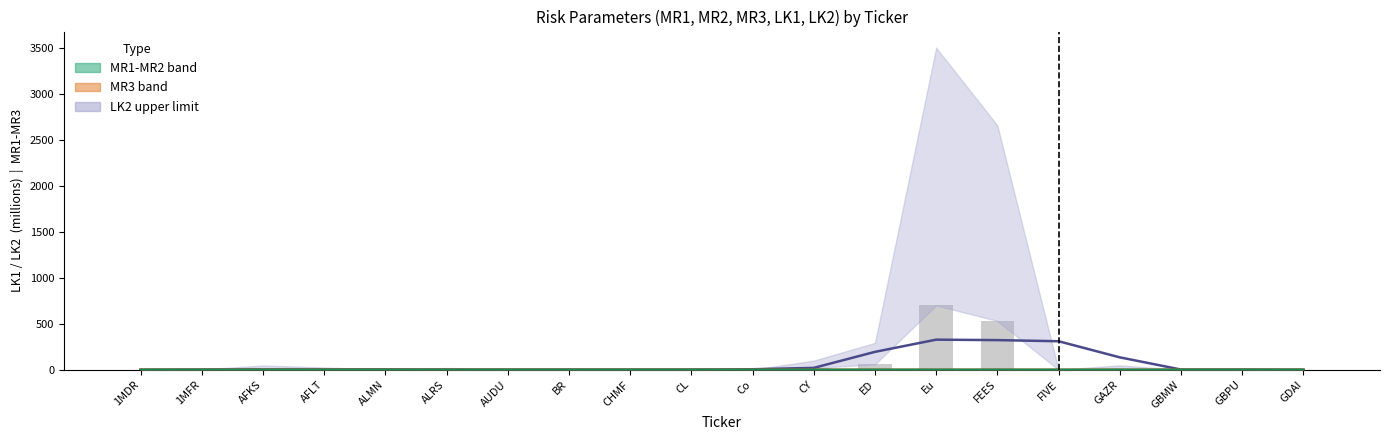

What is the label of the 2nd bar from the left?

1MFR